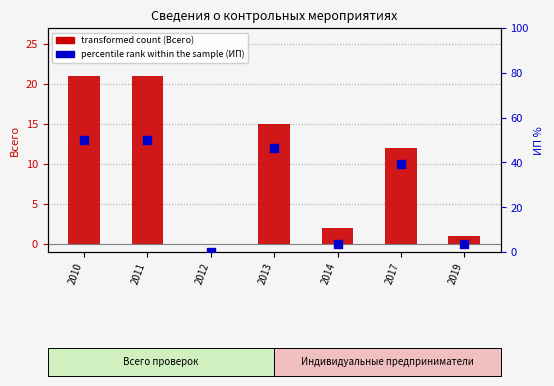

Which series has the largest total across all categories?

percentile rank within the sample (ИП)